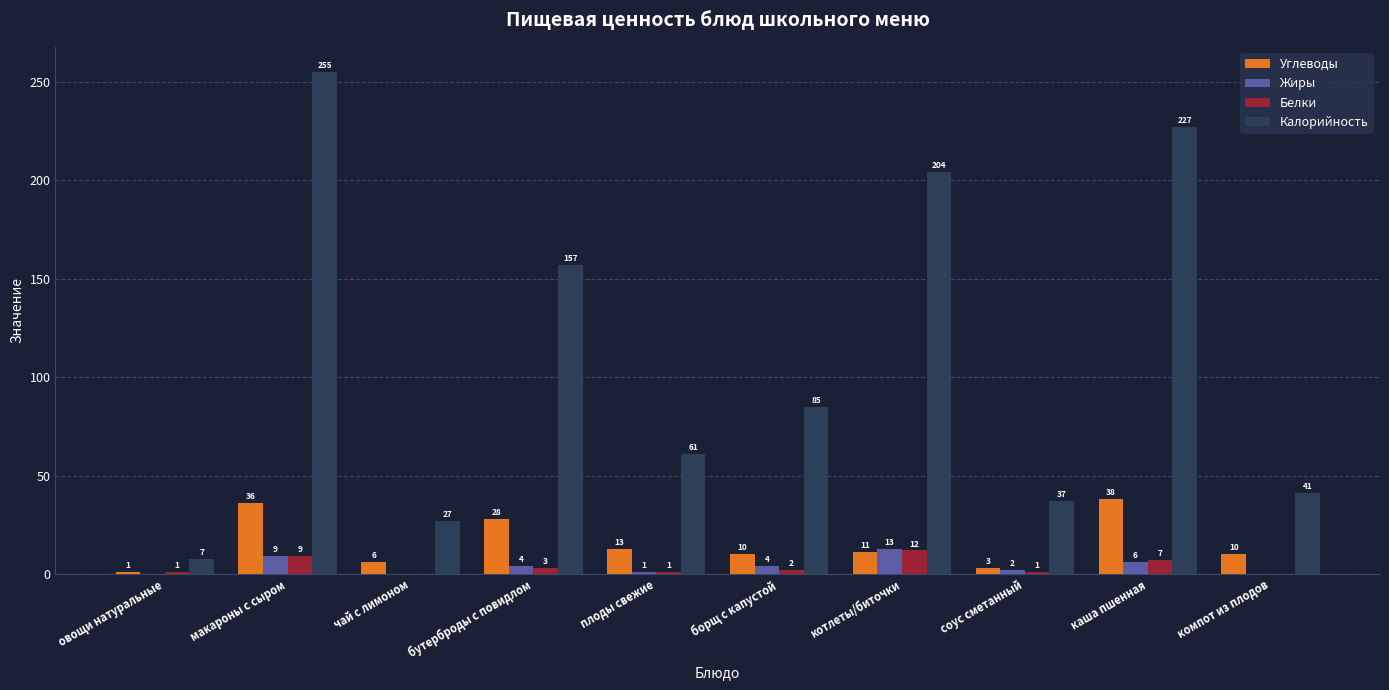

Does the chart contain stacked bars?

No